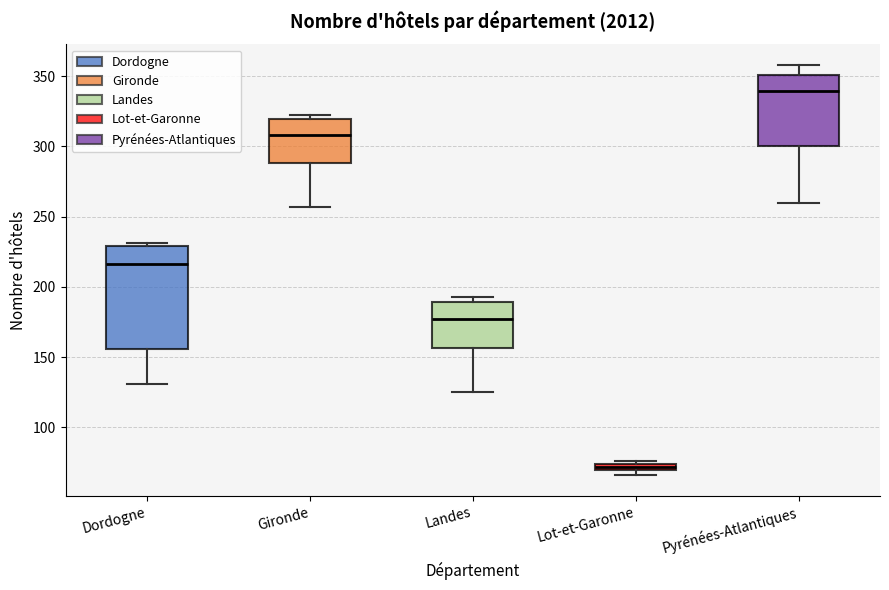

Which box has the highest median line?

Pyrénées-Atlantiques